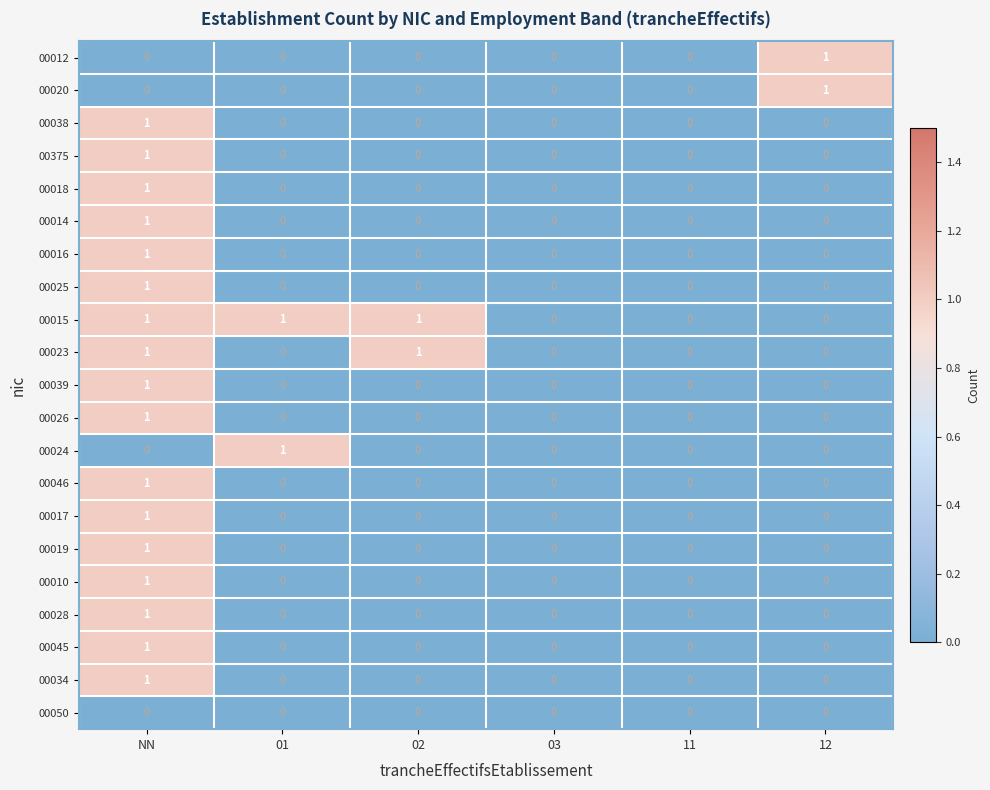

True or false: 00015 has a value of 2 at 02.

False